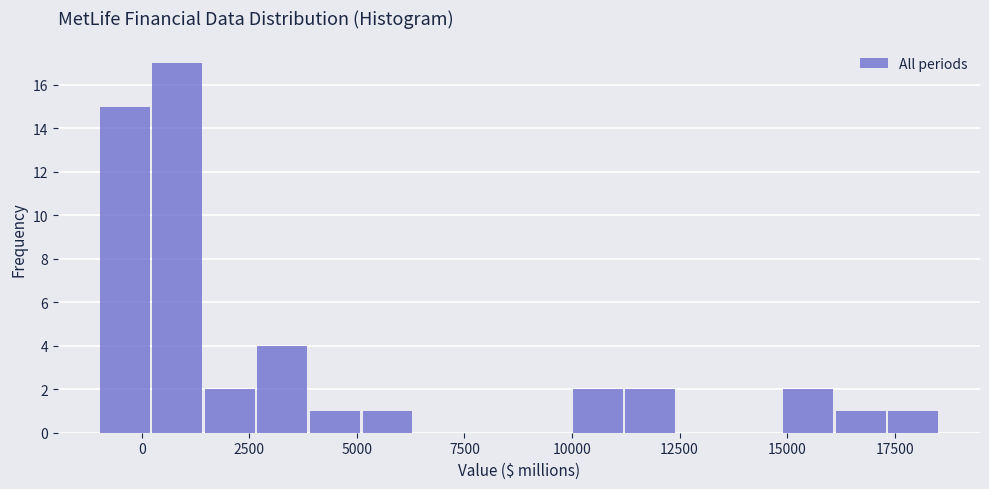

Read against the x-axis, roughly where is the centre of the tallest bar?

1000